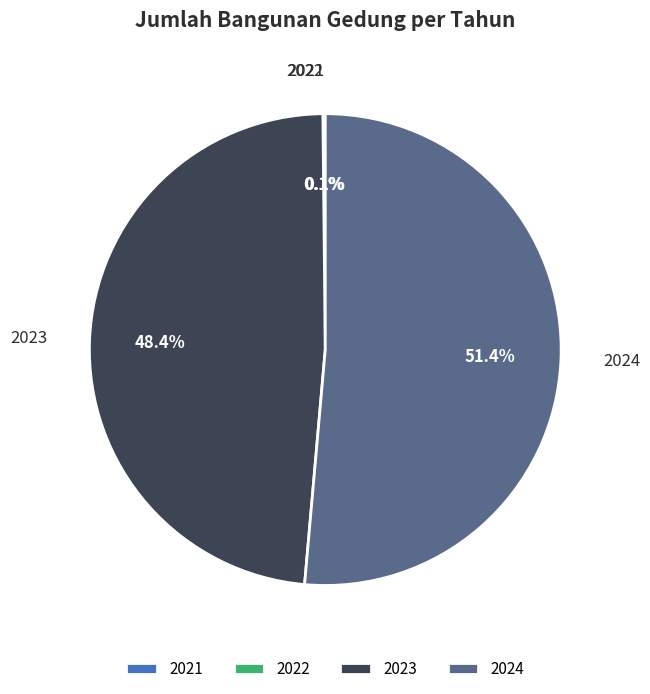

To the nearest percent, what is the average slice percentage?

25%